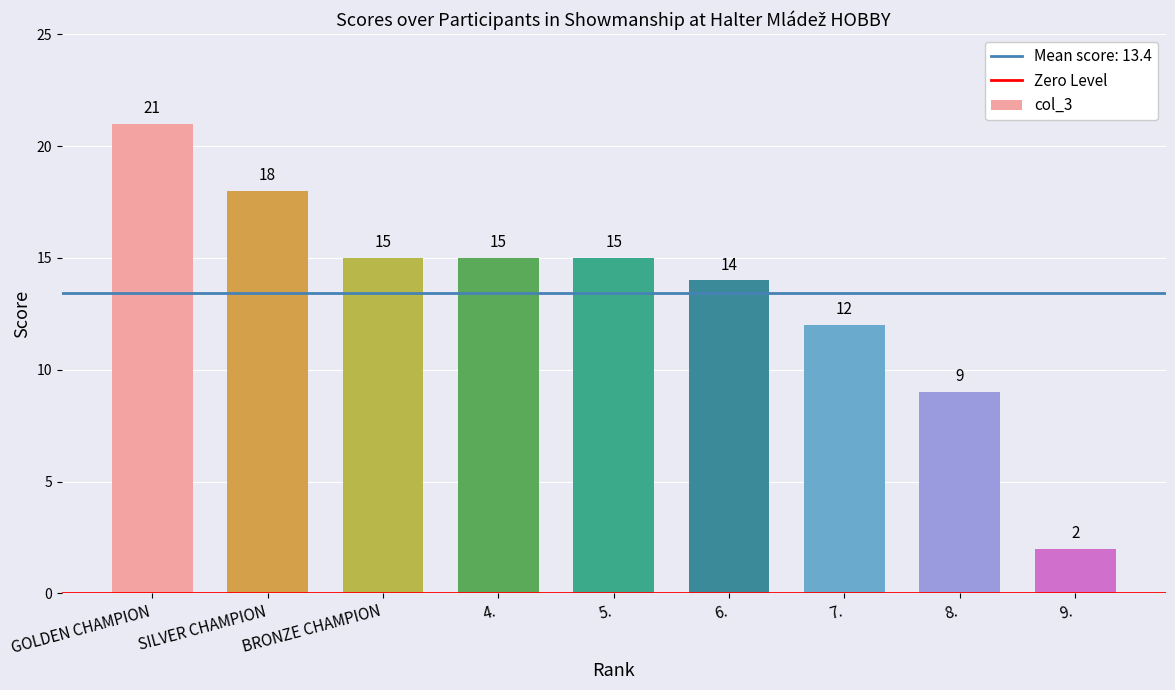

What is the change in value from GOLDEN CHAMPION to 4.?

-6